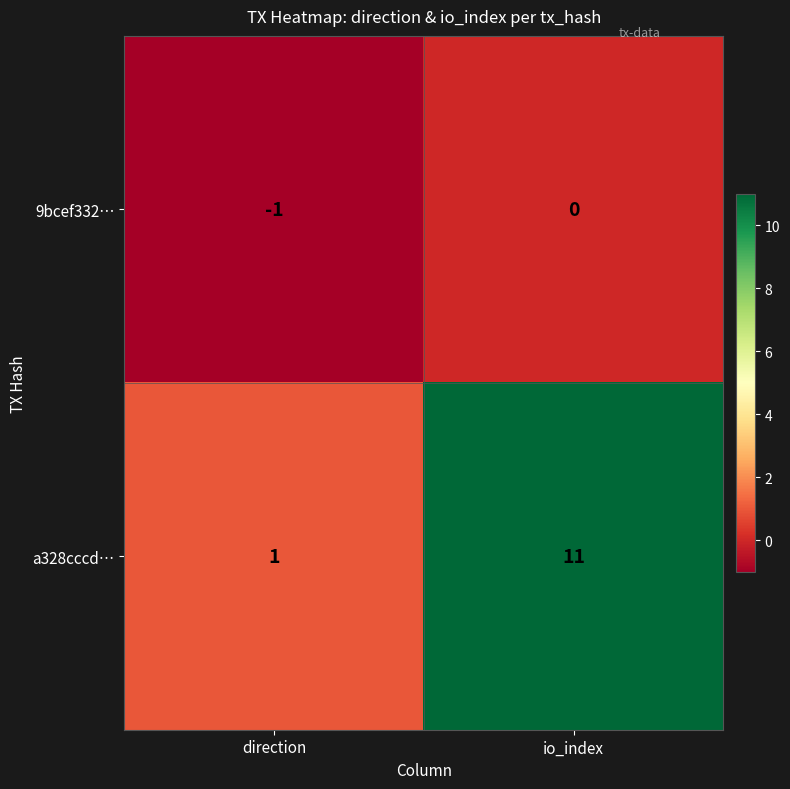

Which series has the widest spread of values?

a328cccd…